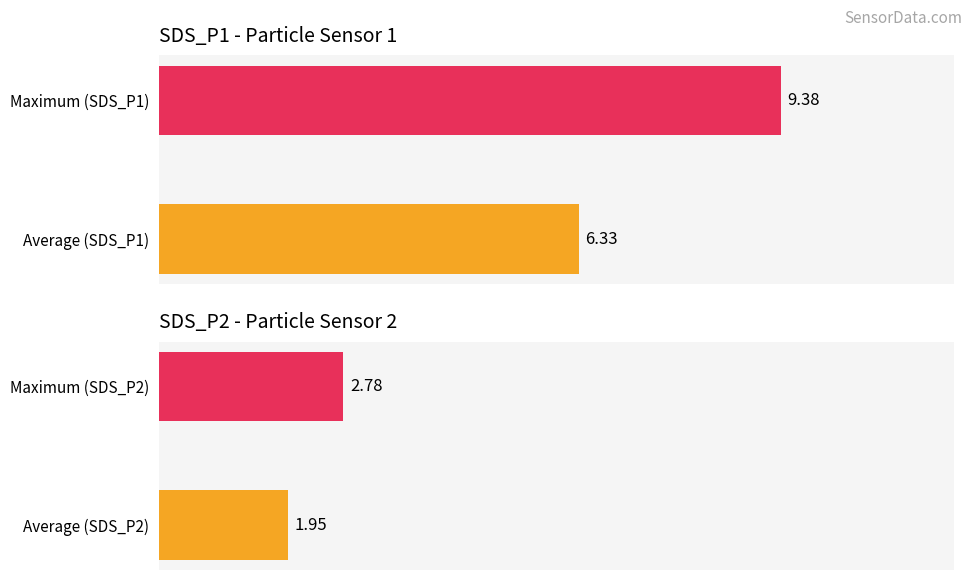

What is the value of the SDS_P2 bar at the 1st from the left?

1.9